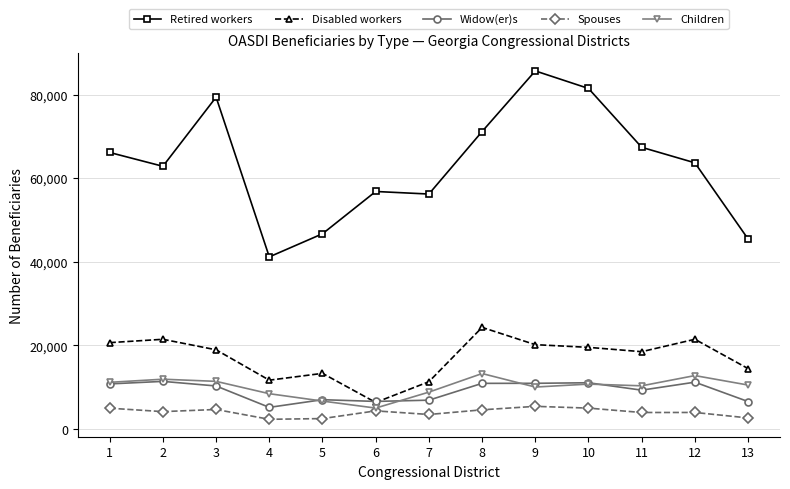

What is the total value across all series at 2?

111814